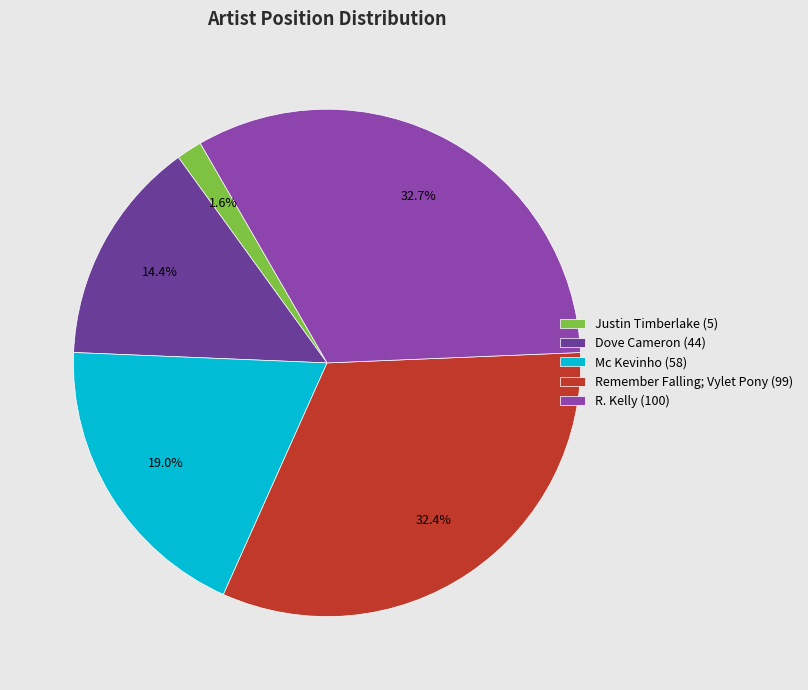

To the nearest percent, what is the difference between the largest and smallest slice percentages?

31%